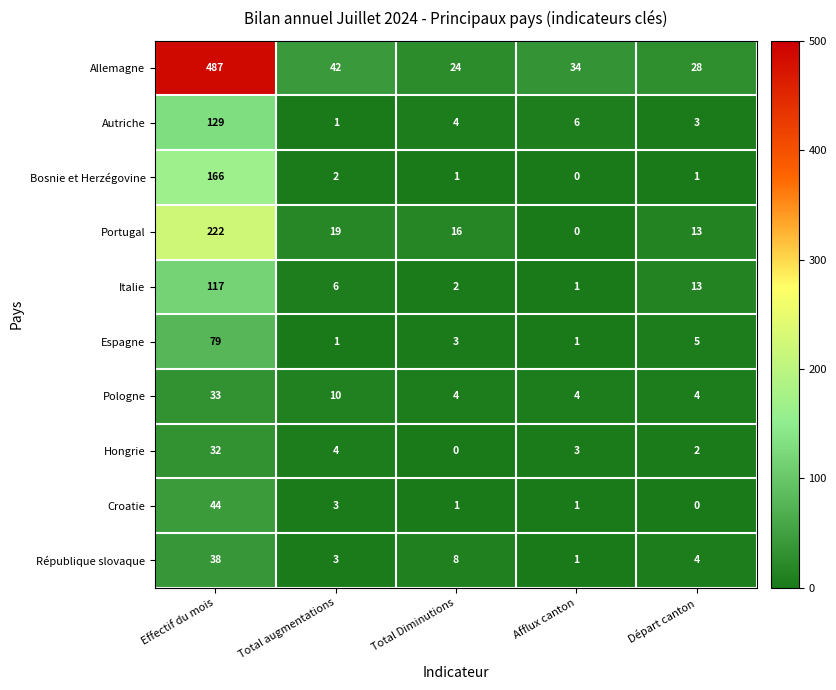

Between Effectif du mois and Afflux canton, which series saw the biggest shift?

Allemagne